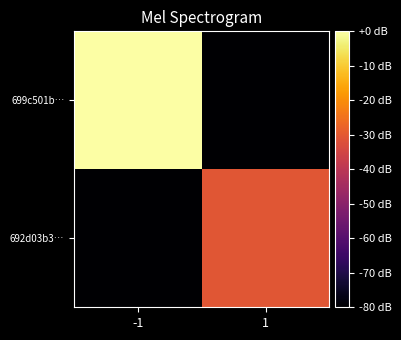

What is the spread (max minus min) of values at 1?

49.3